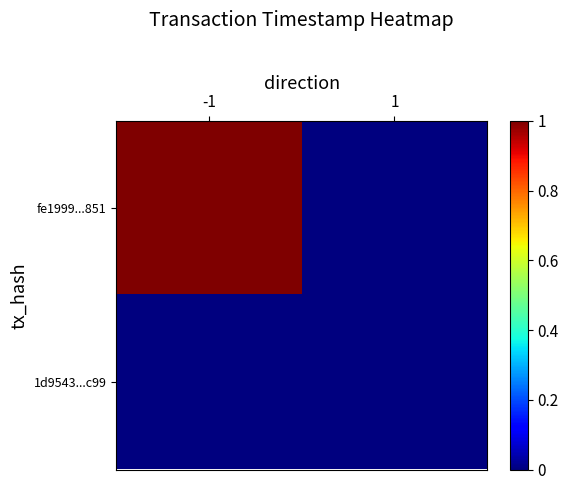

Reading left to right, transcribe all the data shown in this chart.

fe1999...851: -1=1	1=0
1d9543...c99: -1=0	1=0